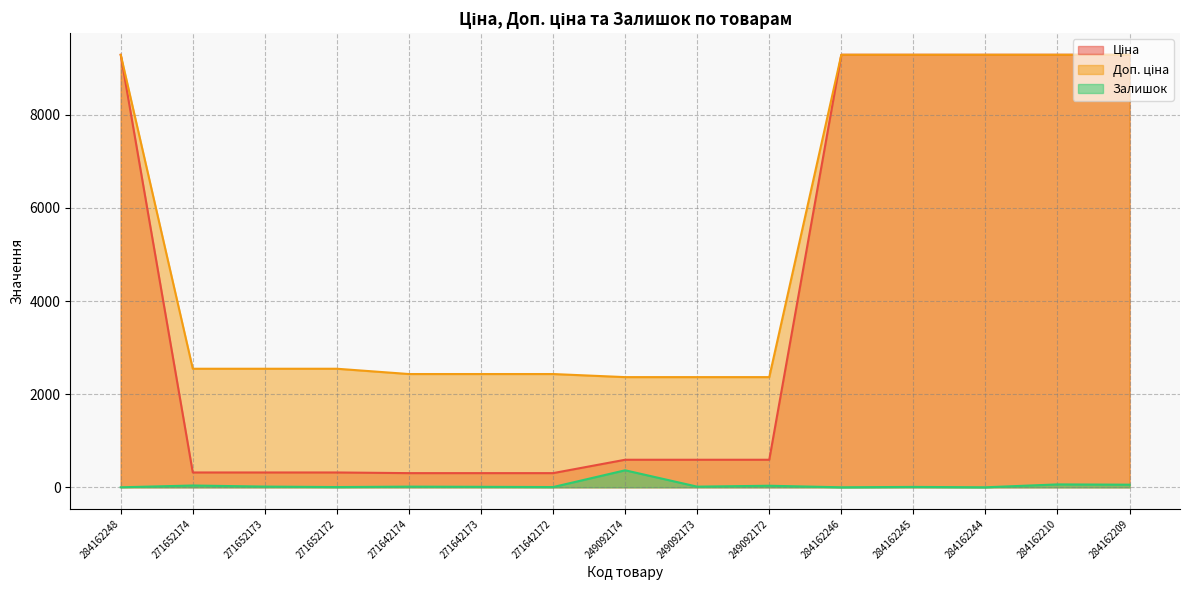

Reading left to right, transcribe all the data shown in this chart.

Ціна: 284162248=9290.5	271652174=318.3	271652173=318.3	271652172=318.3	271642174=304.1	271642173=304.1	271642172=304.1	249092174=591.6	249092173=591.6	249092172=591.6	284162246=9290.5	284162245=9290.5	284162244=9290.5	284162210=9290.5	284162209=9290.5
Доп. ціна: 284162248=9290.5	271652174=2546.4	271652173=2546.4	271652172=2546.4	271642174=2432.8	271642173=2432.8	271642172=2432.8	249092174=2366.5	249092173=2366.5	249092172=2366.5	284162246=9290.5	284162245=9290.5	284162244=9290.5	284162210=9290.5	284162209=9290.5
Залишок: 284162248=0.0	271652174=38.0	271652173=15.0	271652172=5.0	271642174=14.0	271642173=10.0	271642172=5.0	249092174=365.0	249092173=14.0	249092172=33.0	284162246=0.0	284162245=8.0	284162244=0.0	284162210=62.0	284162209=56.0